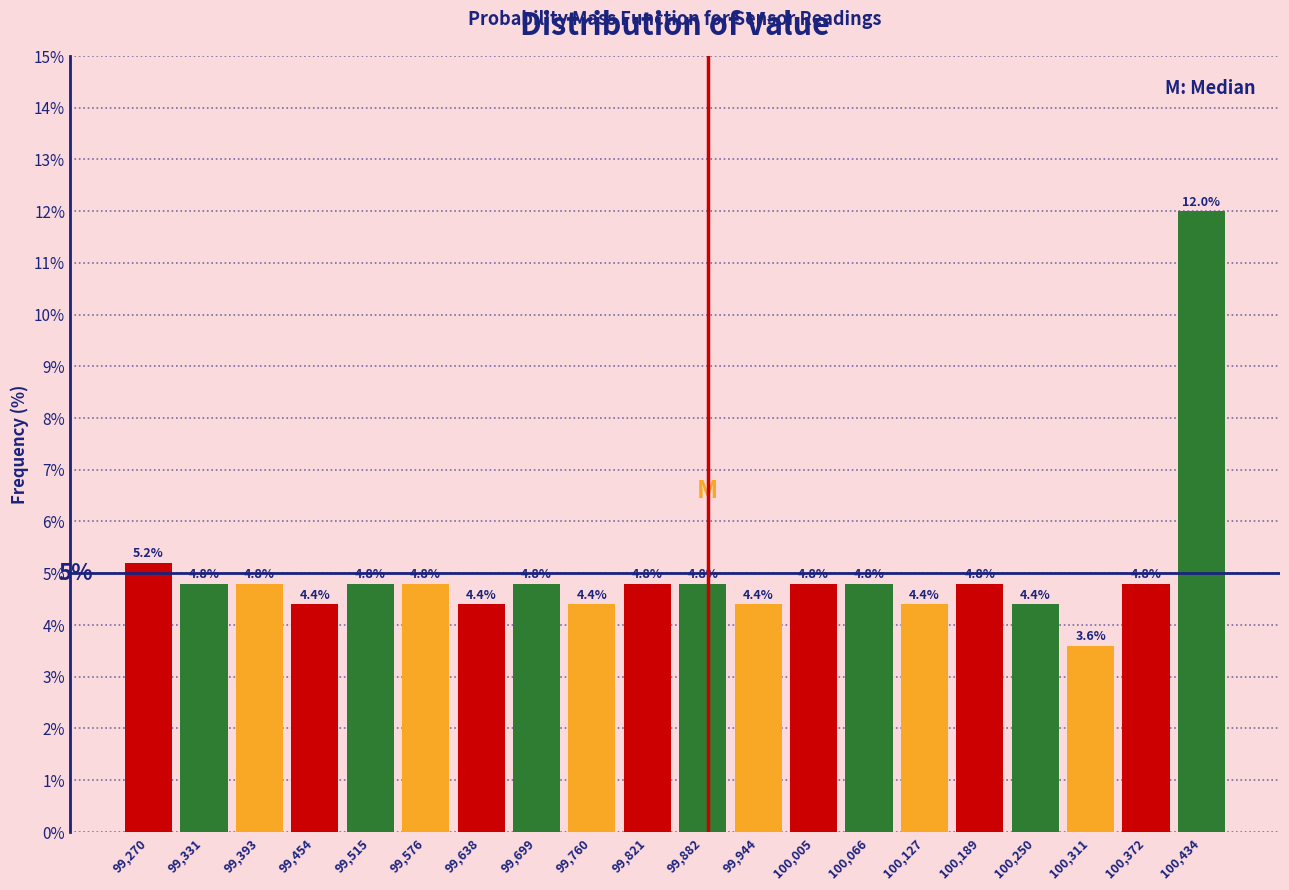

Reading left to right, transcribe this chart: for each bar, give the range it covers on the x-axis and its height. The bar edges are not printed on the chart, so give them approximately, as read against the axis.

99240 to 99300: 5.2
99300 to 99360: 4.8
99360 to 99420: 4.8
99420 to 99480: 4.4
99480 to 99550: 4.8
99550 to 99610: 4.8
99610 to 99670: 4.4
99670 to 99730: 4.8
99730 to 99790: 4.4
99790 to 99850: 4.8
99850 to 99910: 4.8
99910 to 99970: 4.4
99970 to 100040: 4.8
100040 to 100100: 4.8
100100 to 100160: 4.4
100160 to 100220: 4.8
100220 to 100280: 4.4
100280 to 100340: 3.6
100340 to 100400: 4.8
100400 to 100460: 12.0